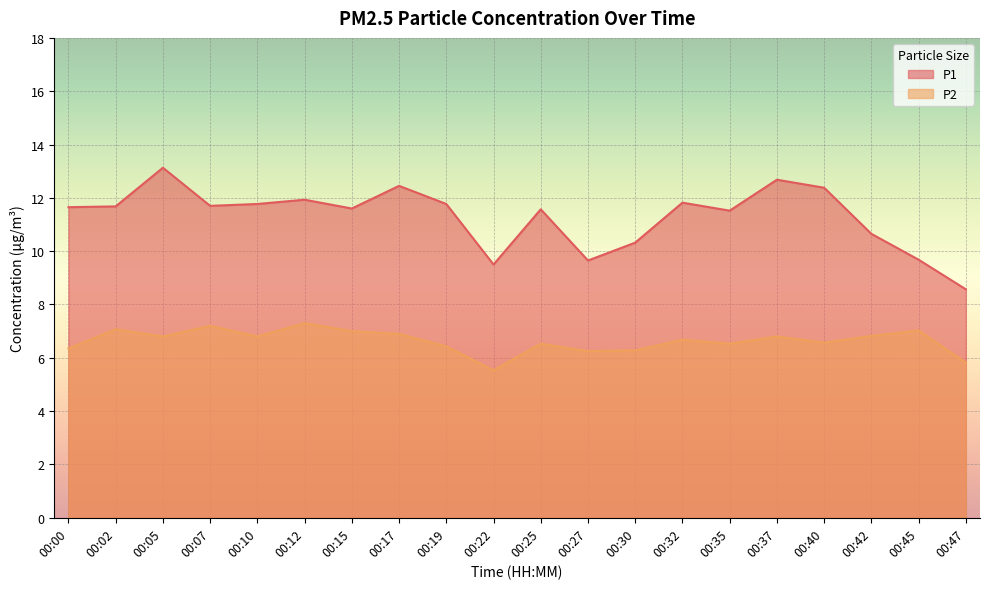

What is the lowest value of the P2 series?

5.5